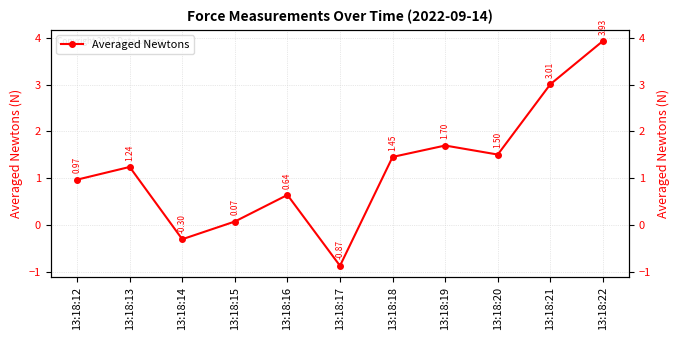

How many values are below 1?

5